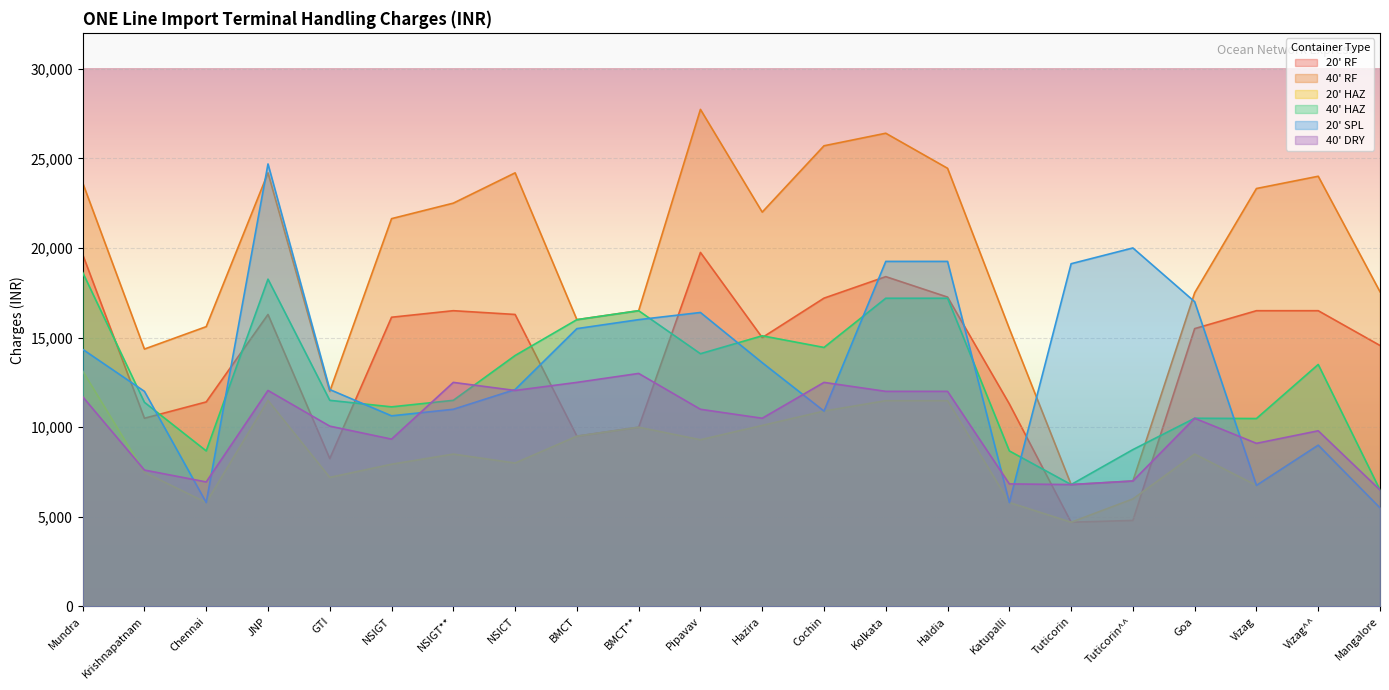

Rank the categories by 20' HAZ value from lowest to highest.

Tuticorin, Mangalore, Chennai, Katupalli, Tuticorin^^, Vizag, GTI, Krishnapatnam, NSIGT, NSICT, NSIGT**, Goa, Vizag^^, Pipavav, BMCT, BMCT**, Hazira, Cochin, Kolkata, Haldia, JNP, Mundra